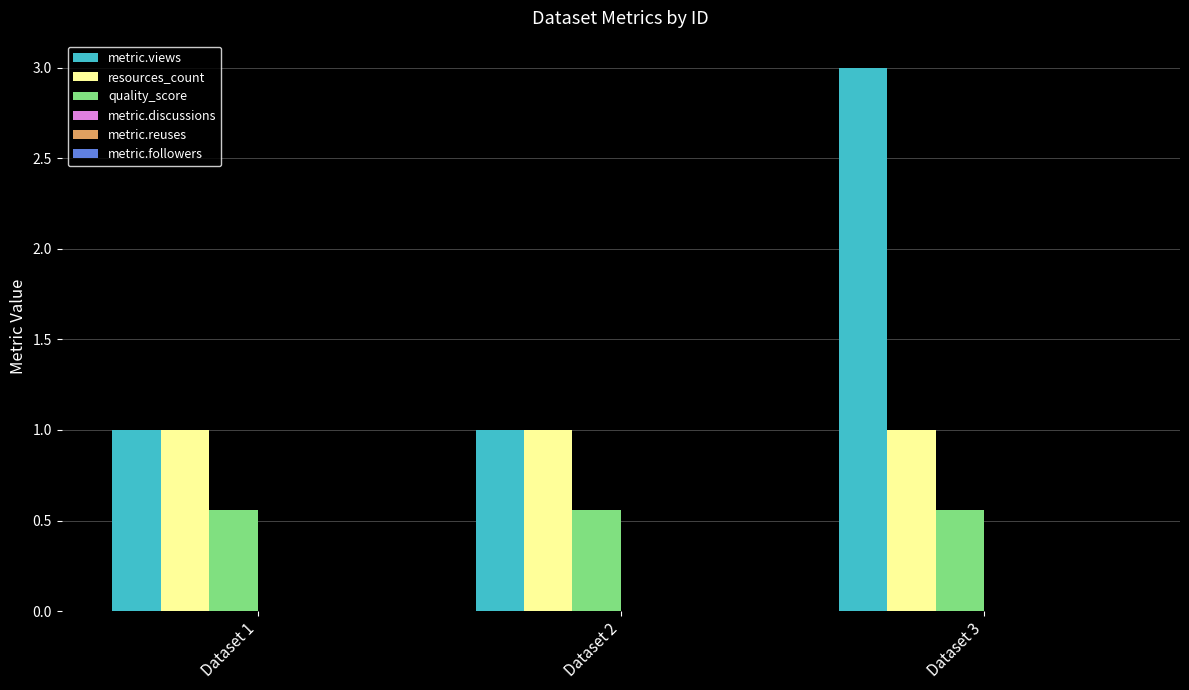

Count the number of data series in this chart.

3